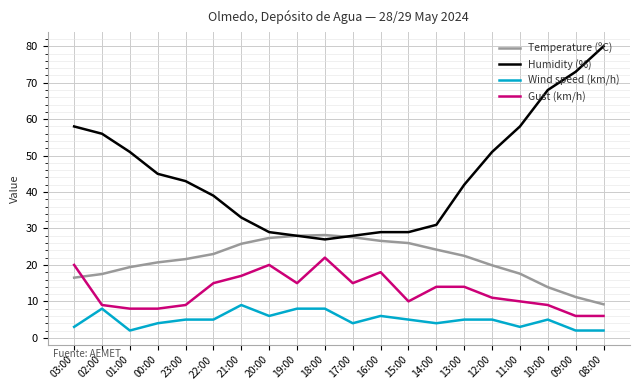

What position from the right is 13:00?

6